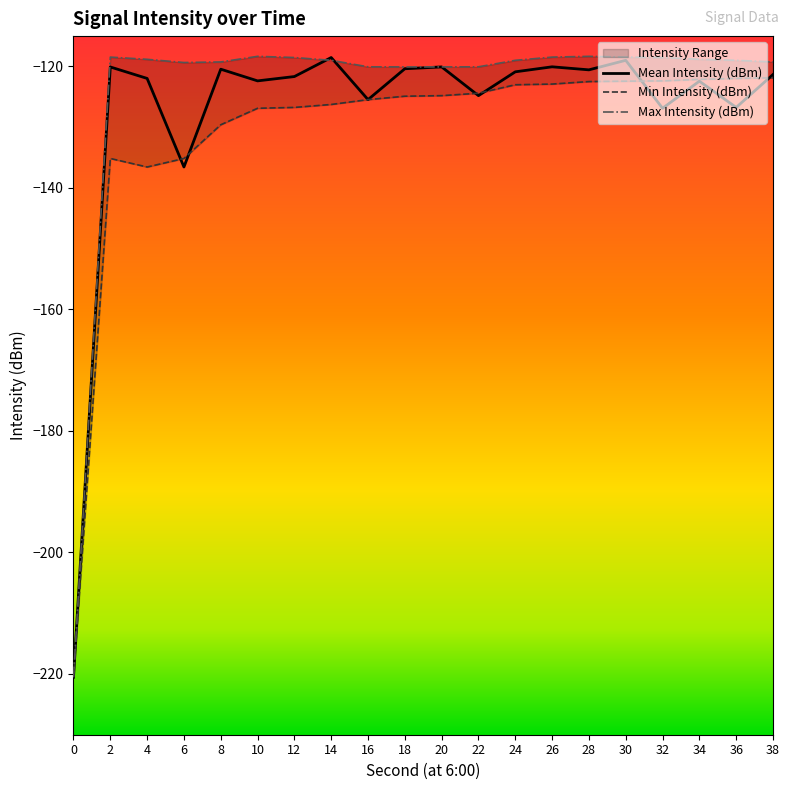

True or false: Min Intensity (dBm) and Max Intensity (dBm) intersect in this chart.

False